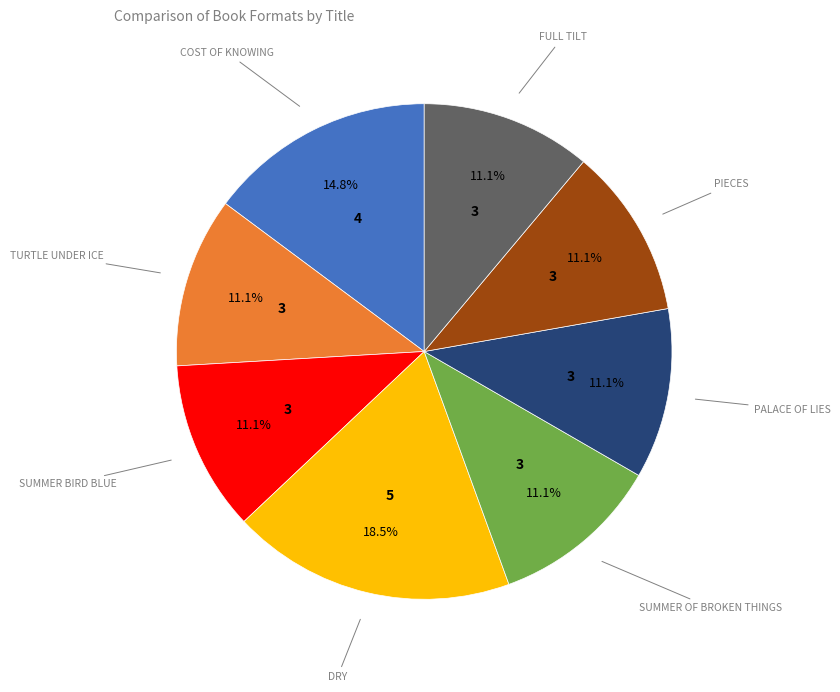

Is there any slice that represents more than half of the pie?

No